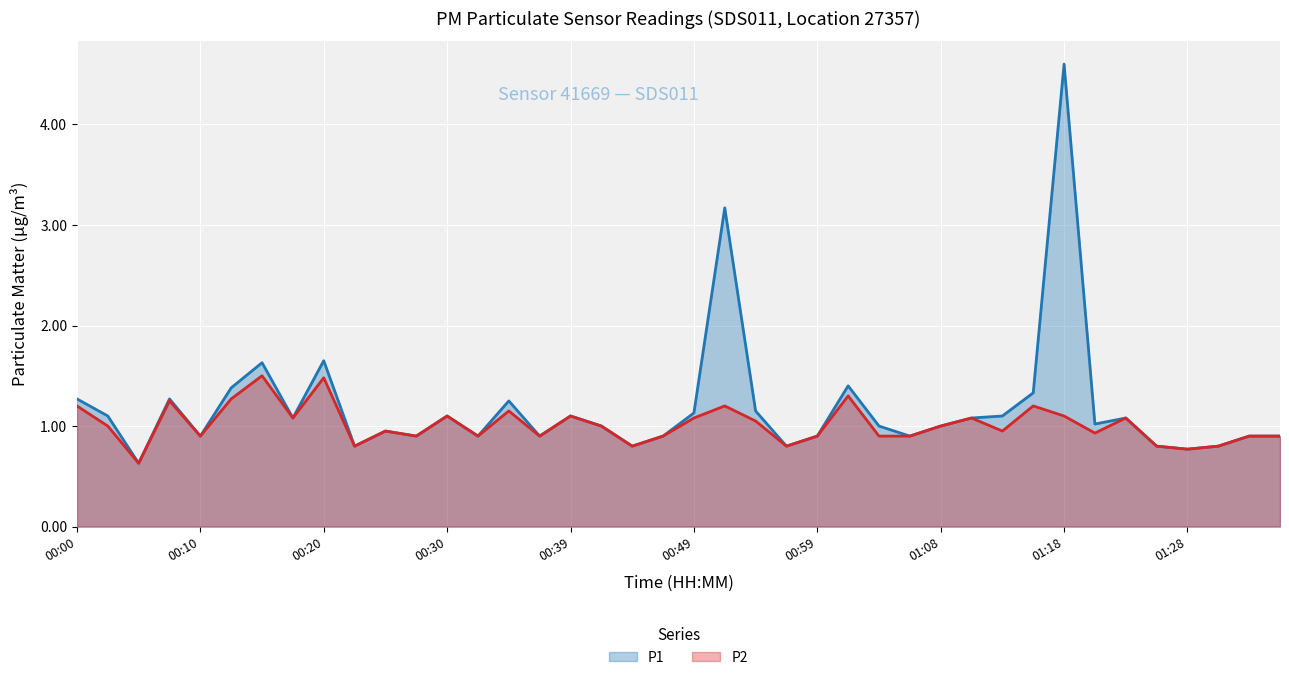

Read the P1 value at 01:16.

1.3